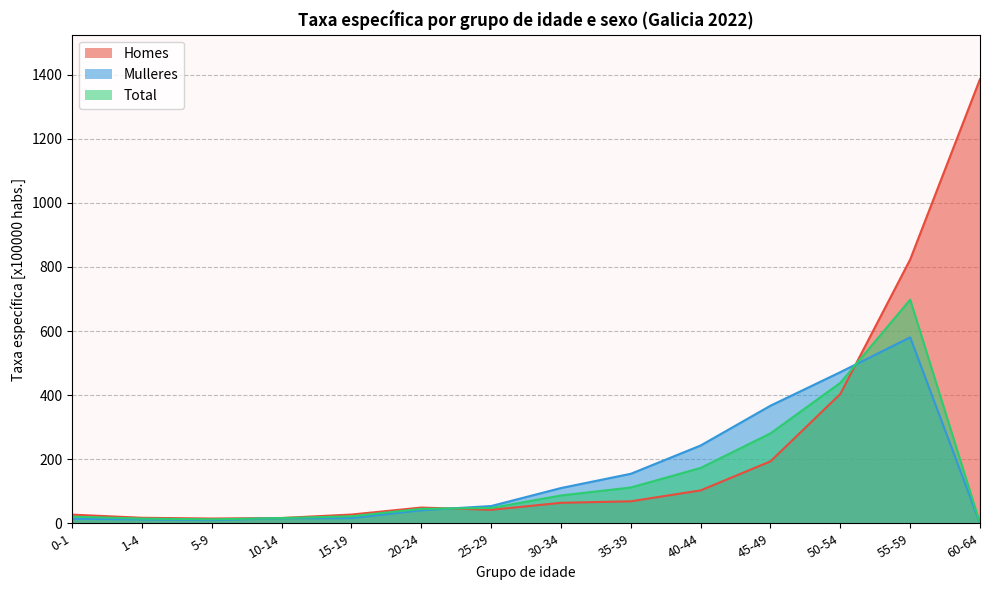

True or false: Homes has a value of 17.4 at 15-19.

False